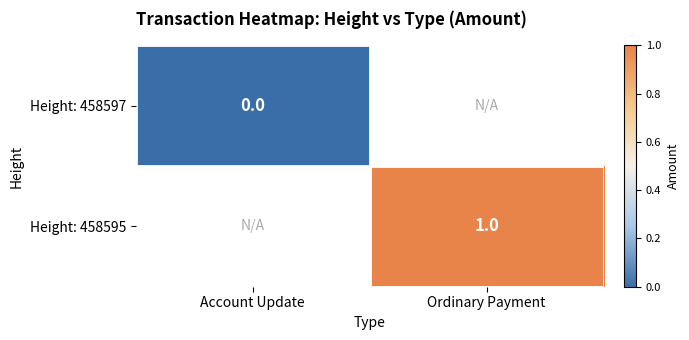

True or false: Height: 458595 has a value of 2 at Ordinary Payment.

False